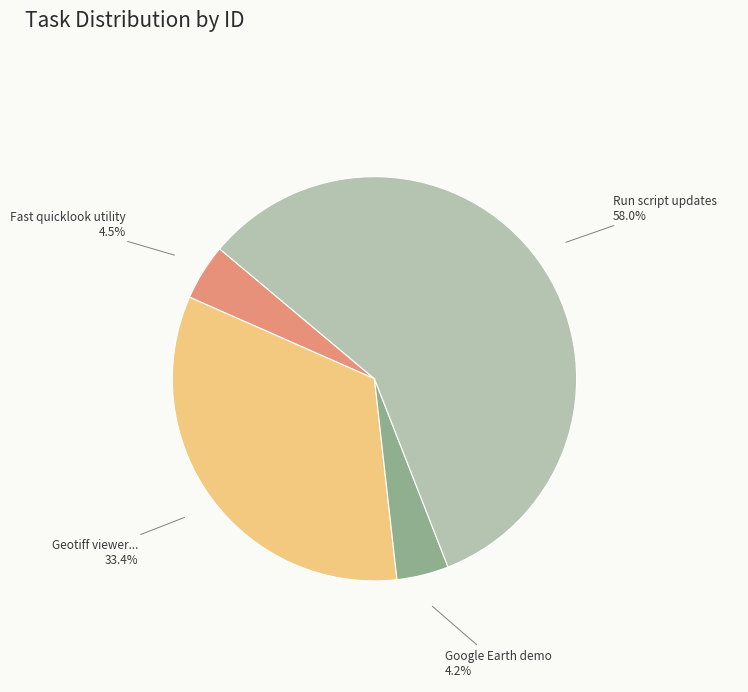

Does any single category account for the majority?

Yes